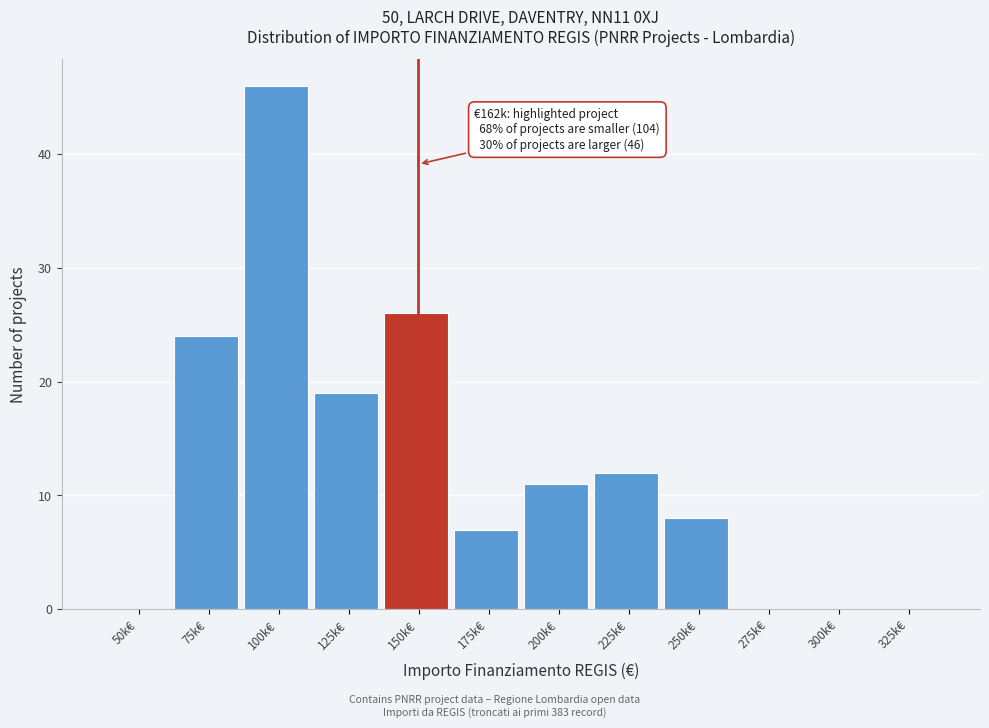

Reading right to left, transcribe all the data shown in this chart.

325k€=0	300k€=0	275k€=0	250k€=8	225k€=12	200k€=11	175k€=7	150k€=26	125k€=19	100k€=46	75k€=24	50k€=0